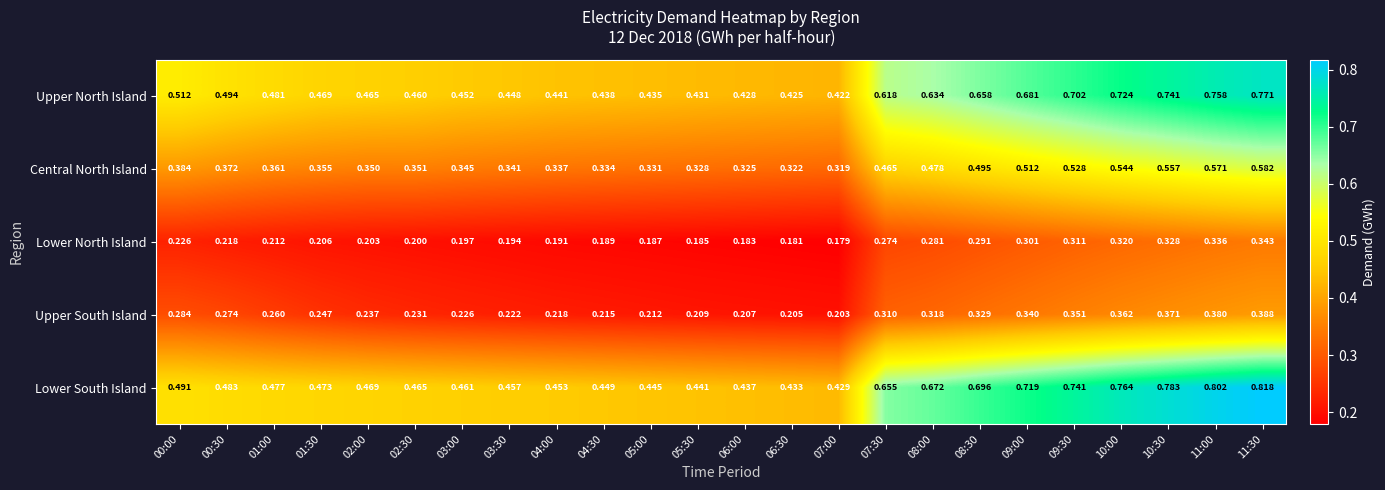

Between 01:00 and 02:00, which series saw the biggest shift?

Upper South Island